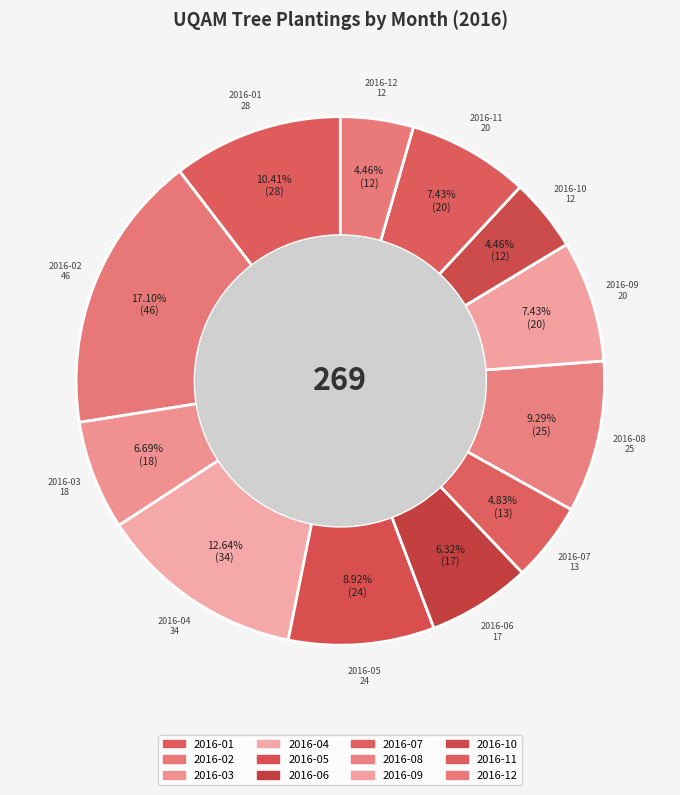

Combined, do 2016-12 and 2016-05 account for over 50%?

No